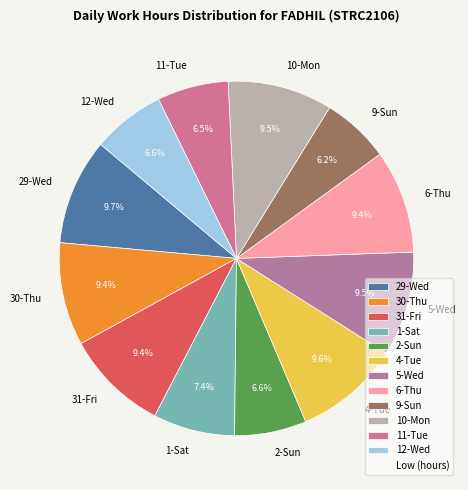

What is the ratio of the value at 2-Sun to the value at 1-Sat?

0.9